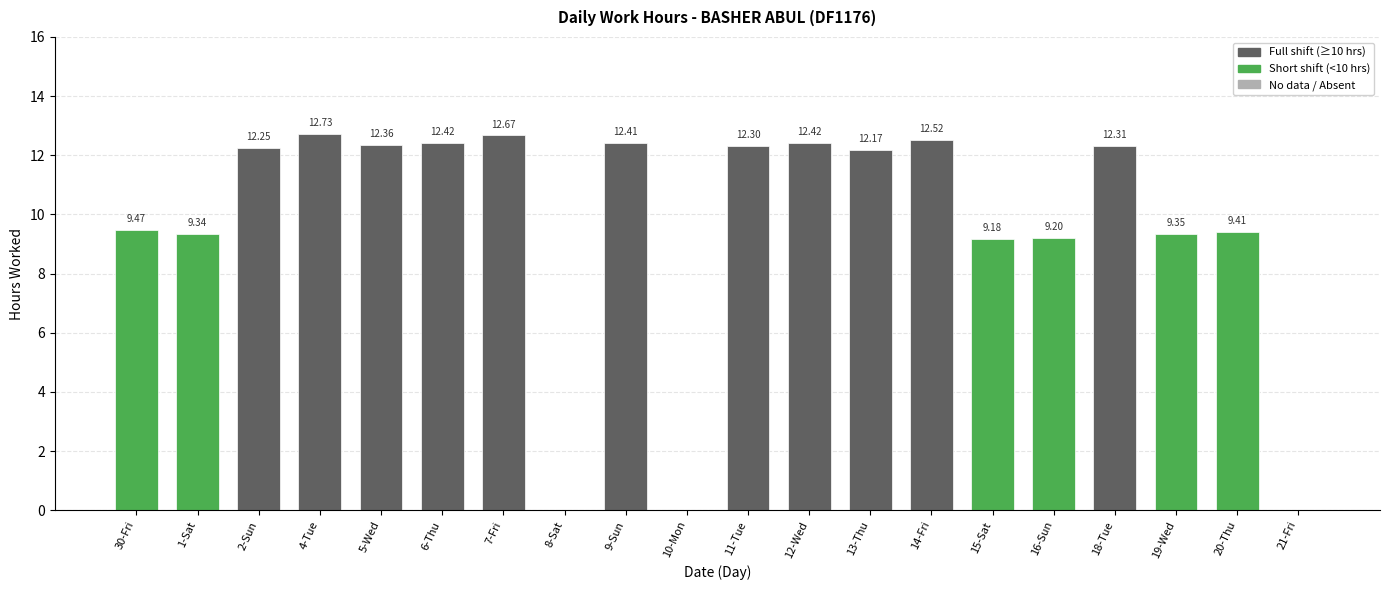

What is the ratio of the value at 30-Fri to the value at 20-Thu?

1.0